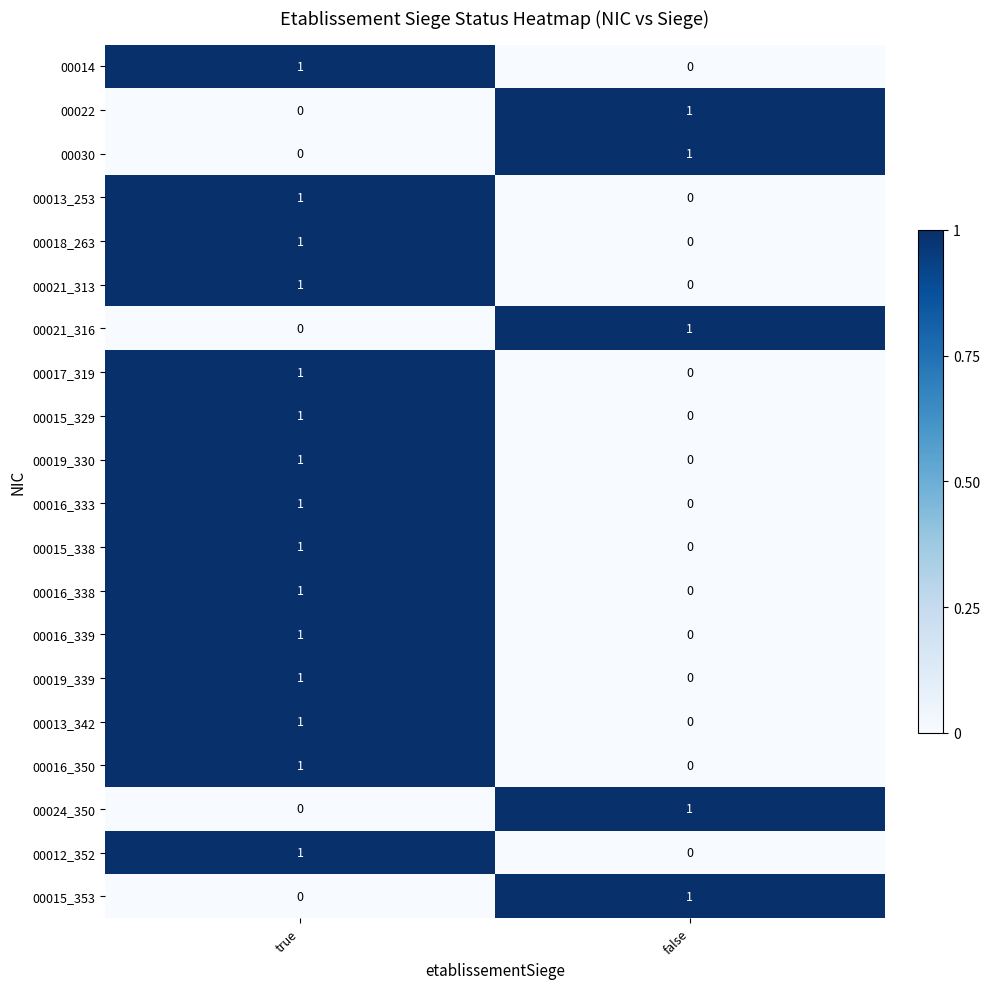

List the labels in order of 00016_339 value, largest first.

true, false